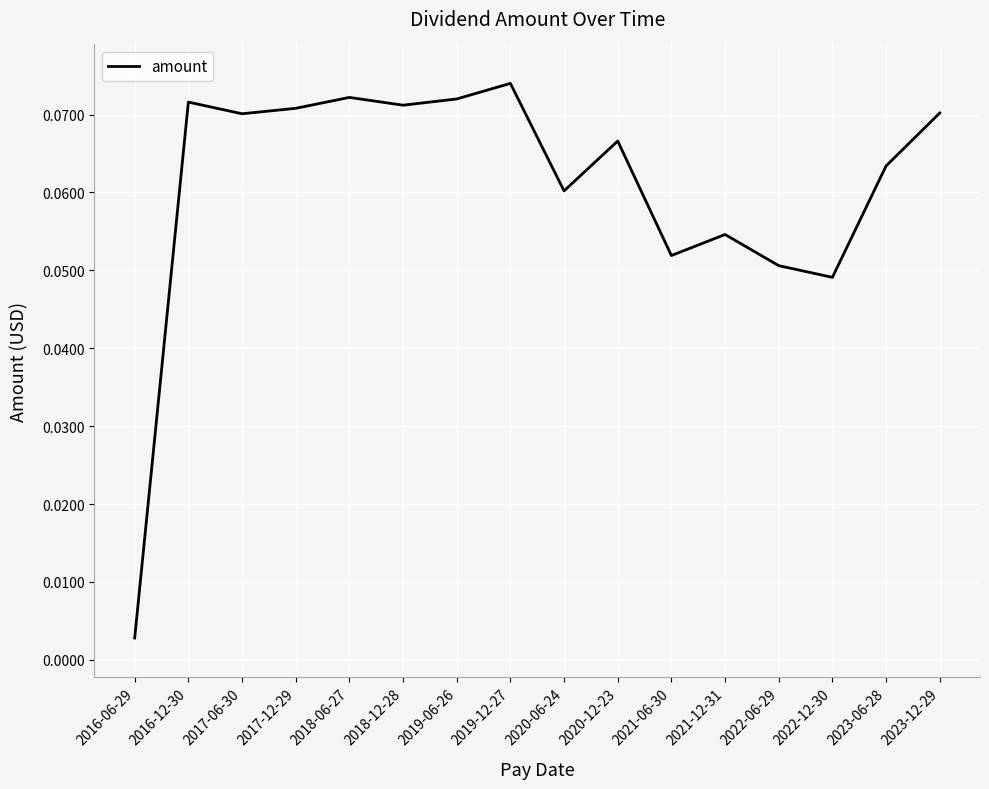

The chart shows a value of 0.0 at 2017-06-30. True or false?

False